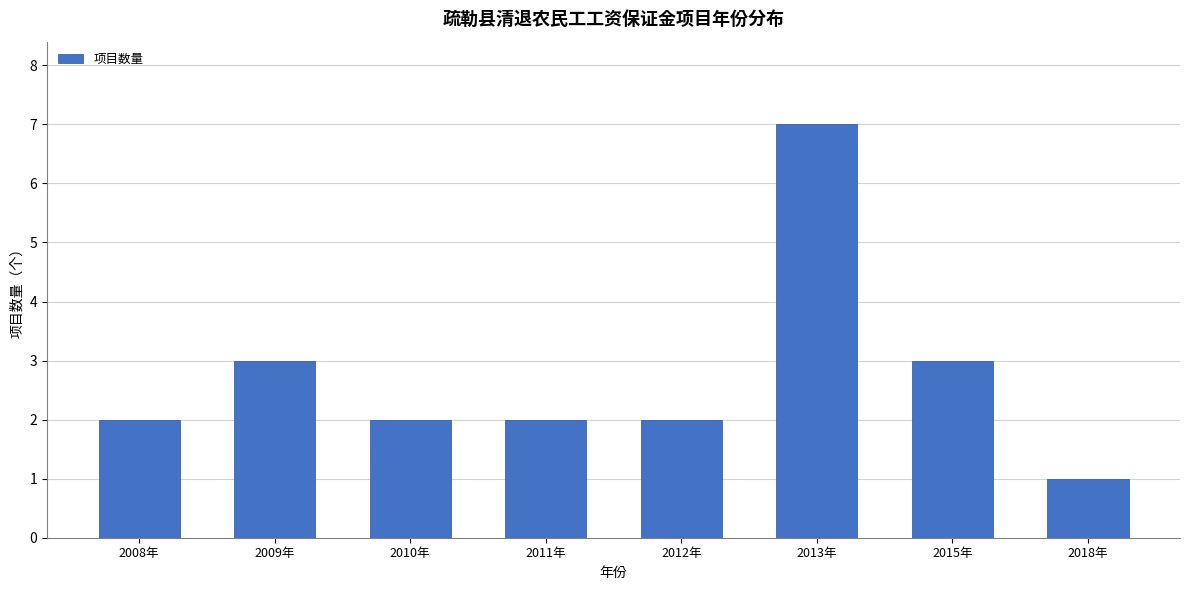

Reading right to left, what are all the values shown in this chart?

2018年=1	2015年=3	2013年=7	2012年=2	2011年=2	2010年=2	2009年=3	2008年=2